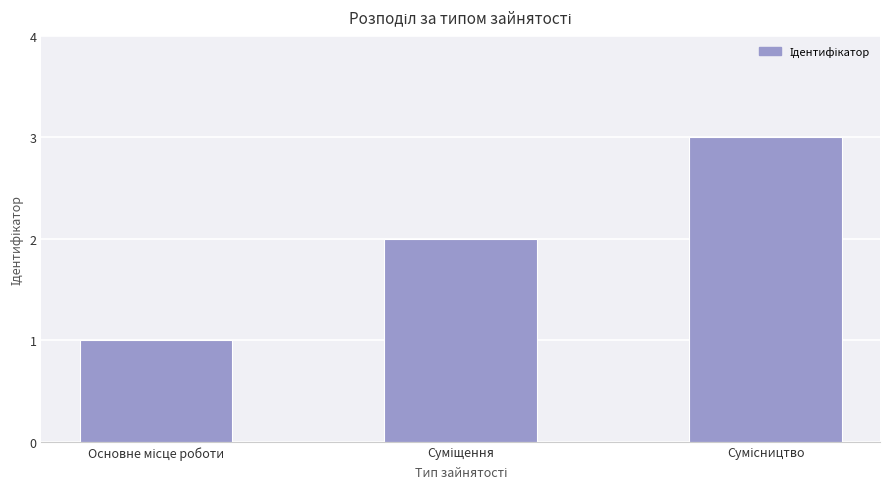

What is the sum of all values?

6